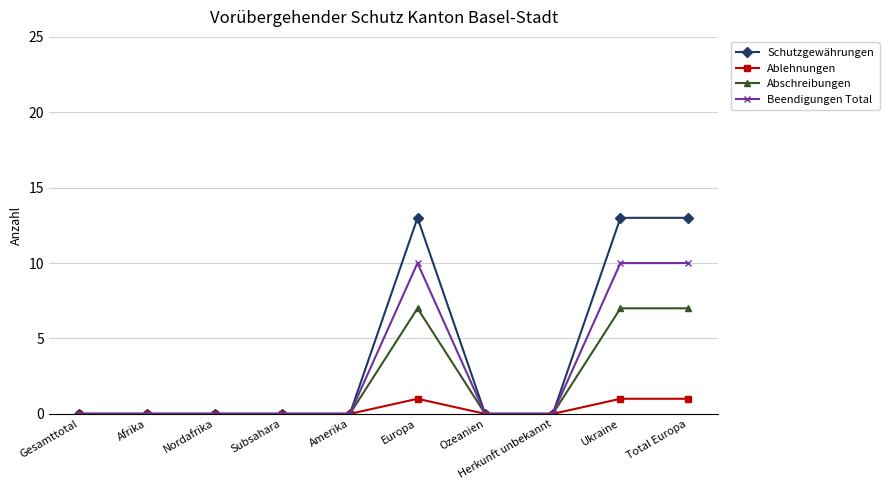

Reading right to left, extract all data points from this chart.

Schutzgewährungen: Total Europa=13	Ukraine=13	Herkunft unbekannt=0	Ozeanien=0	Europa=13	Amerika=0	Subsahara=0	Nordafrika=0	Afrika=0	Gesamttotal=0
Ablehnungen: Total Europa=1	Ukraine=1	Herkunft unbekannt=0	Ozeanien=0	Europa=1	Amerika=0	Subsahara=0	Nordafrika=0	Afrika=0	Gesamttotal=0
Abschreibungen: Total Europa=7	Ukraine=7	Herkunft unbekannt=0	Ozeanien=0	Europa=7	Amerika=0	Subsahara=0	Nordafrika=0	Afrika=0	Gesamttotal=0
Beendigungen Total: Total Europa=10	Ukraine=10	Herkunft unbekannt=0	Ozeanien=0	Europa=10	Amerika=0	Subsahara=0	Nordafrika=0	Afrika=0	Gesamttotal=0